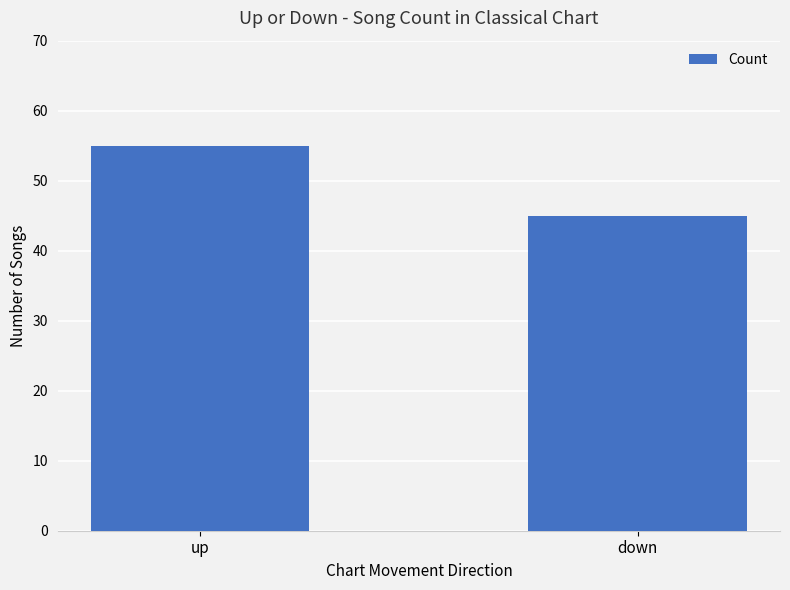

Between up and down, which is larger?

up